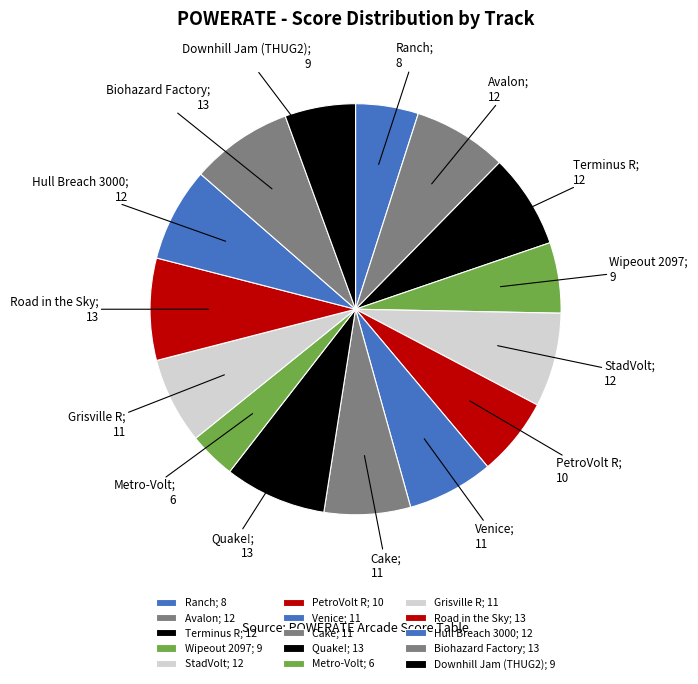

Rank the categories by value from lowest to highest.

Metro-Volt, Ranch, Wipeout 2097, Downhill Jam (THUG2), PetroVolt R, Venice, Cake, Grisville R, Avalon, Terminus R, StadVolt, Hull Breach 3000, Quake!, Road in the Sky, Biohazard Factory